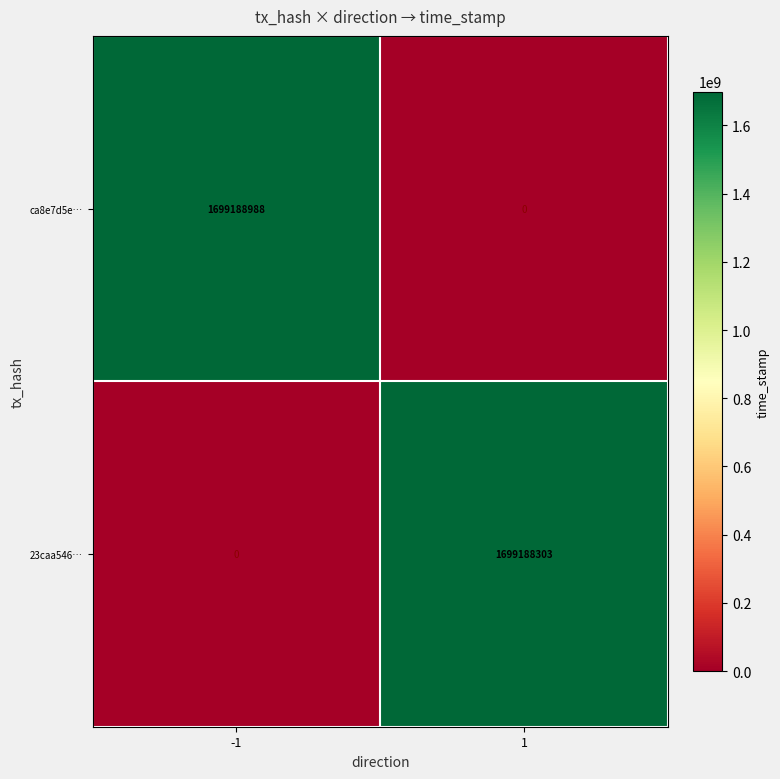

What is the difference between the 23caa546… values at 1 and -1?

1699188303